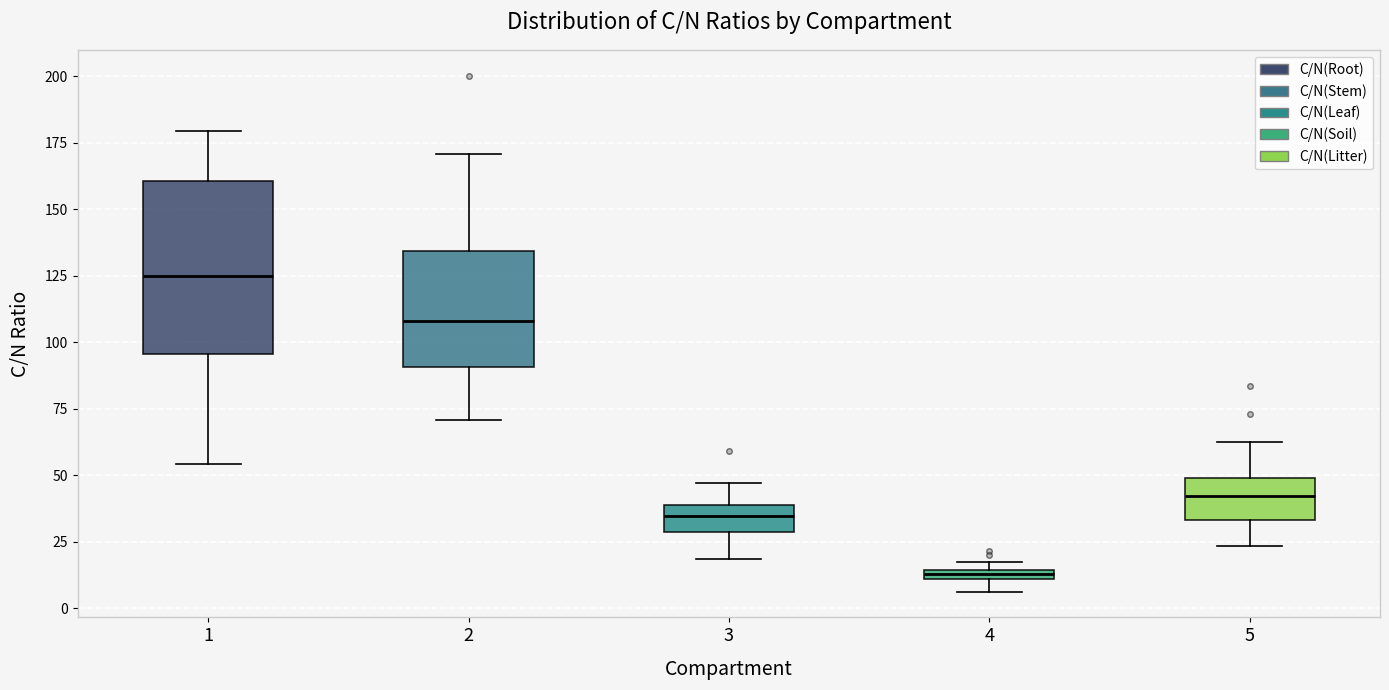

Where does the median line of the box at x = 1 sit on the y-axis? The values are not printed on the chart, so give them approximately, as read against the axis.

125